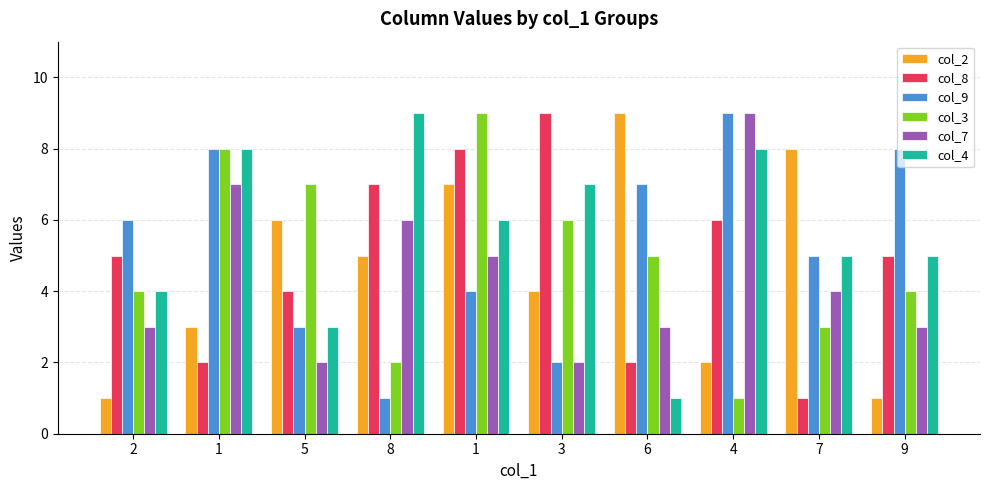

Between 6 and 4, which series saw the biggest shift?

col_2